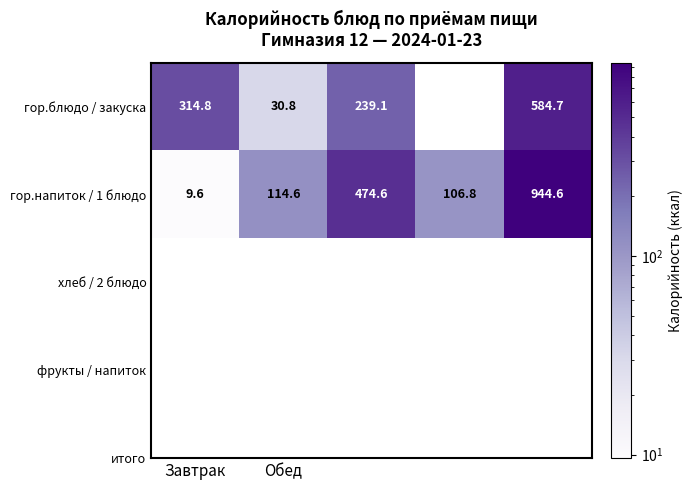

Which category has the highest value across all series?

4